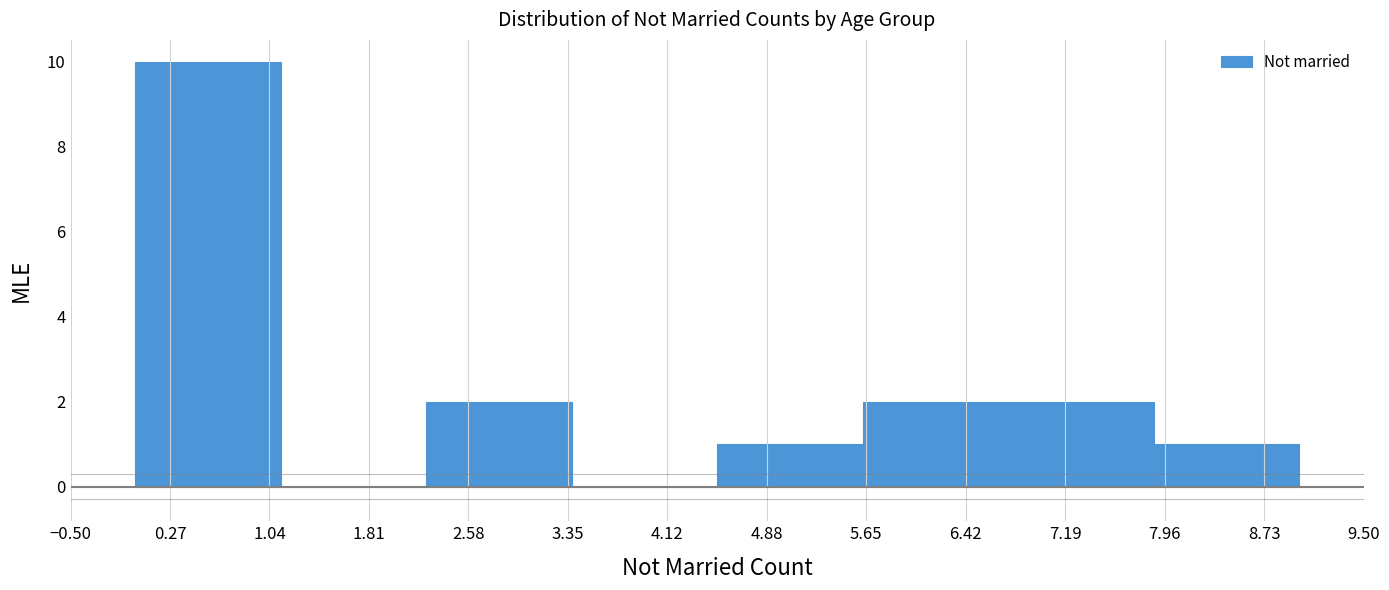

Reading left to right, transcribe this chart: for each bar, give the range it covers on the x-axis and its height. Neither the bar edges nor the heights are printed on the chart, so give them approximately, as read against the axes.

0.0 to 1.1: 10
1.1 to 2.3: 0
2.3 to 3.4: 2
3.4 to 4.5: 0
4.5 to 5.6: 1
5.6 to 6.8: 2
6.8 to 7.9: 2
7.9 to 9.0: 1